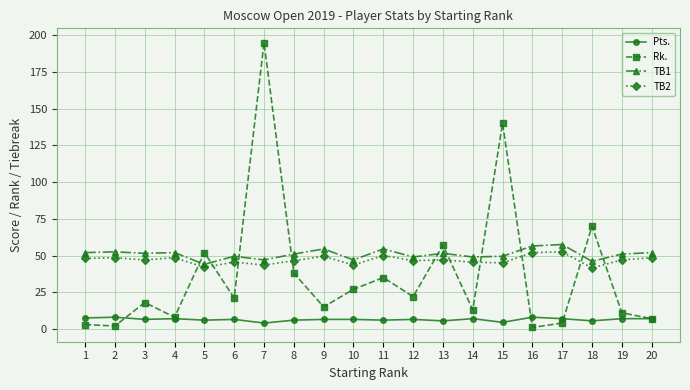

Is the value of TB1 at 9 greater than the value of Rk. at 2?

Yes